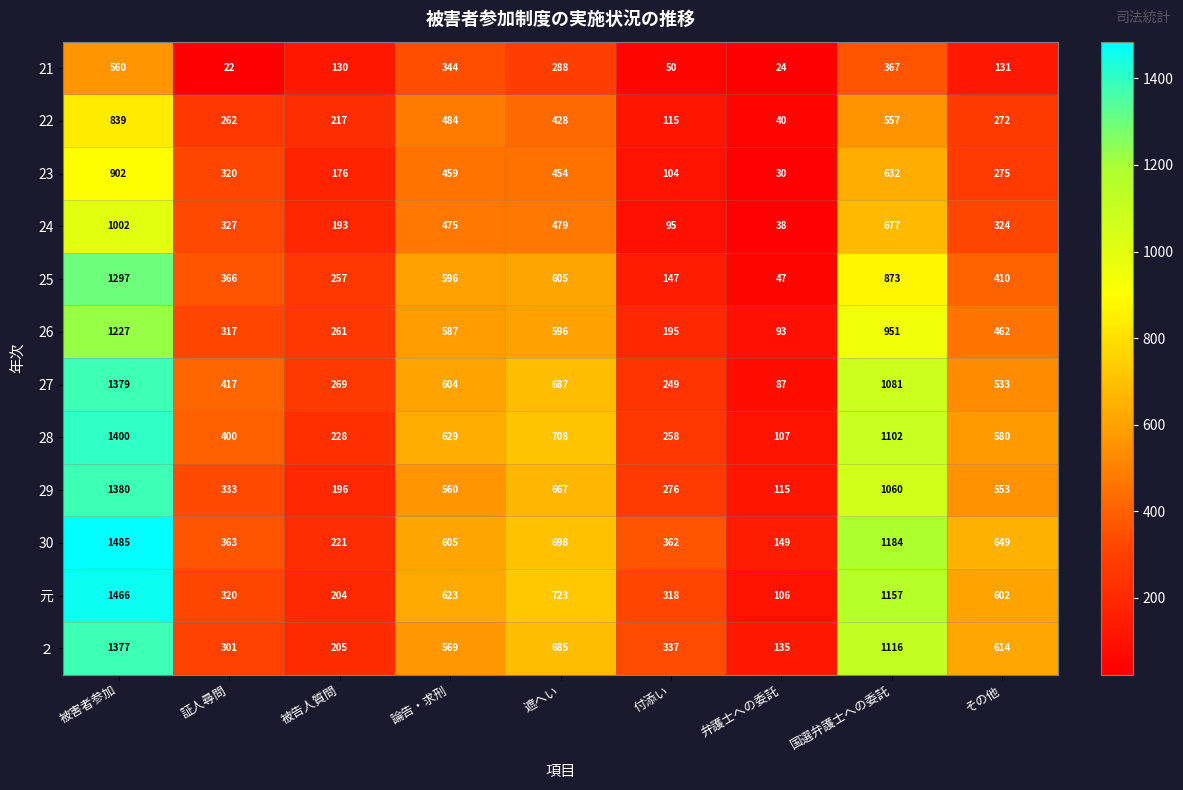

What is the total value across all series at その他?

5405